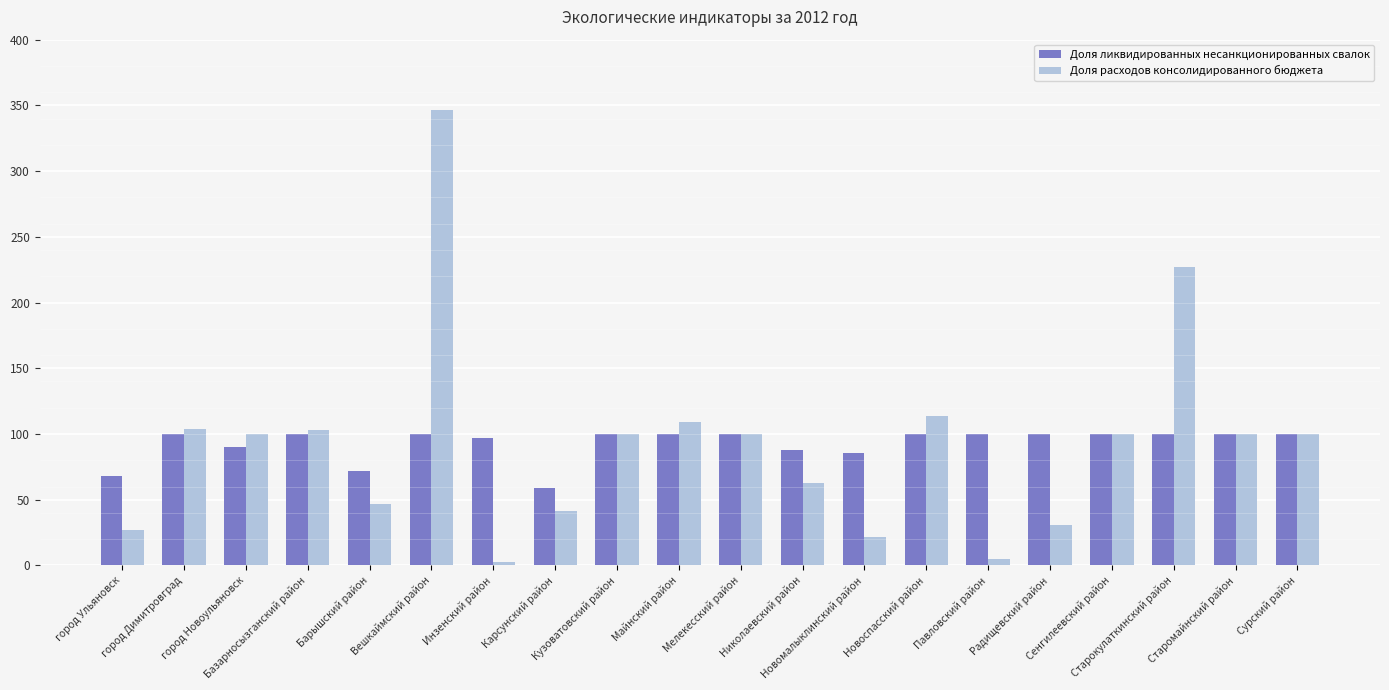

How many data points in Доля ликвидированных несанкционированных свалок are less than 100?

7